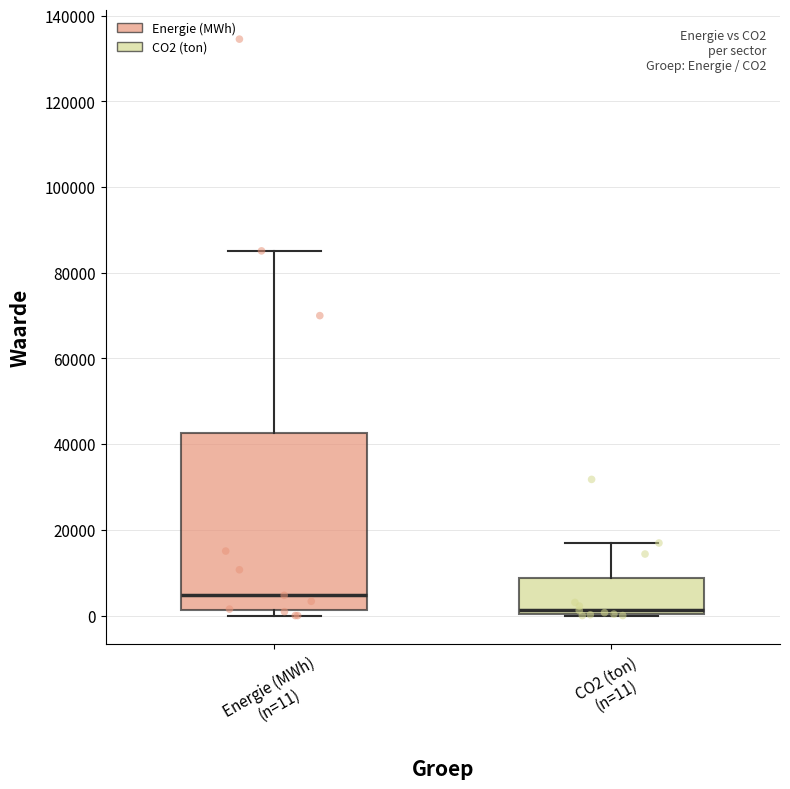

Reading left to right, transcribe this box plot: for each box, give where its median line is, the range the box spans, and where its two whiskers end, as read against the y-axis. The values are not printed on the chart, so give them approximately, as read against the axis.

Energie (MWh) (n=11): median 4000, box 2000 to 42000, whiskers 0 to 86000
CO2 (ton) (n=11): median 2000, box 0 to 8000, whiskers 0 to 16000